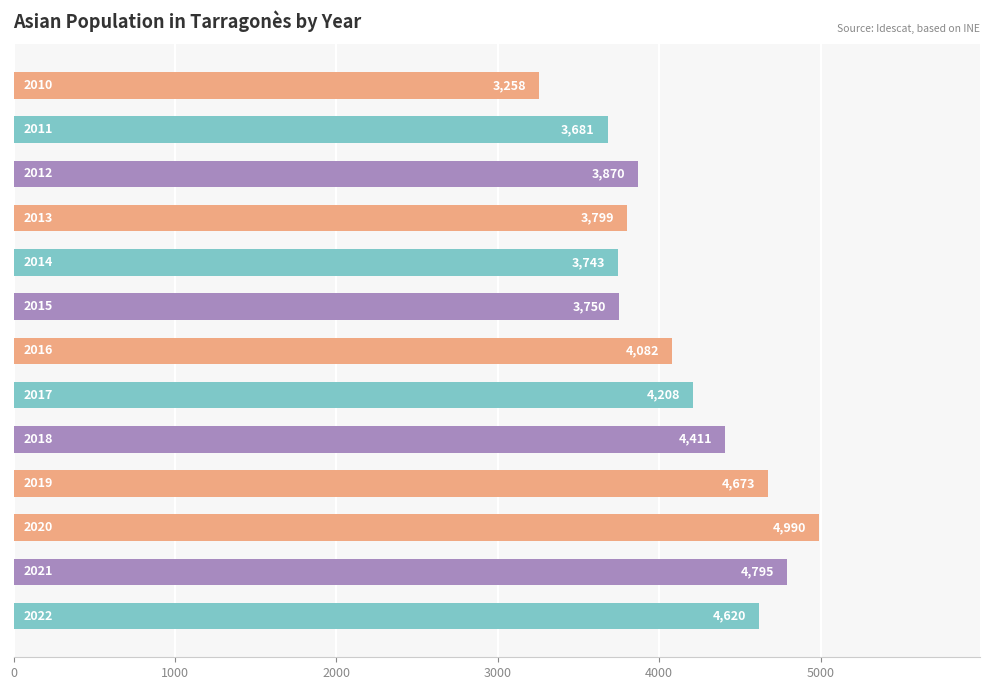

What is the average value?

4145